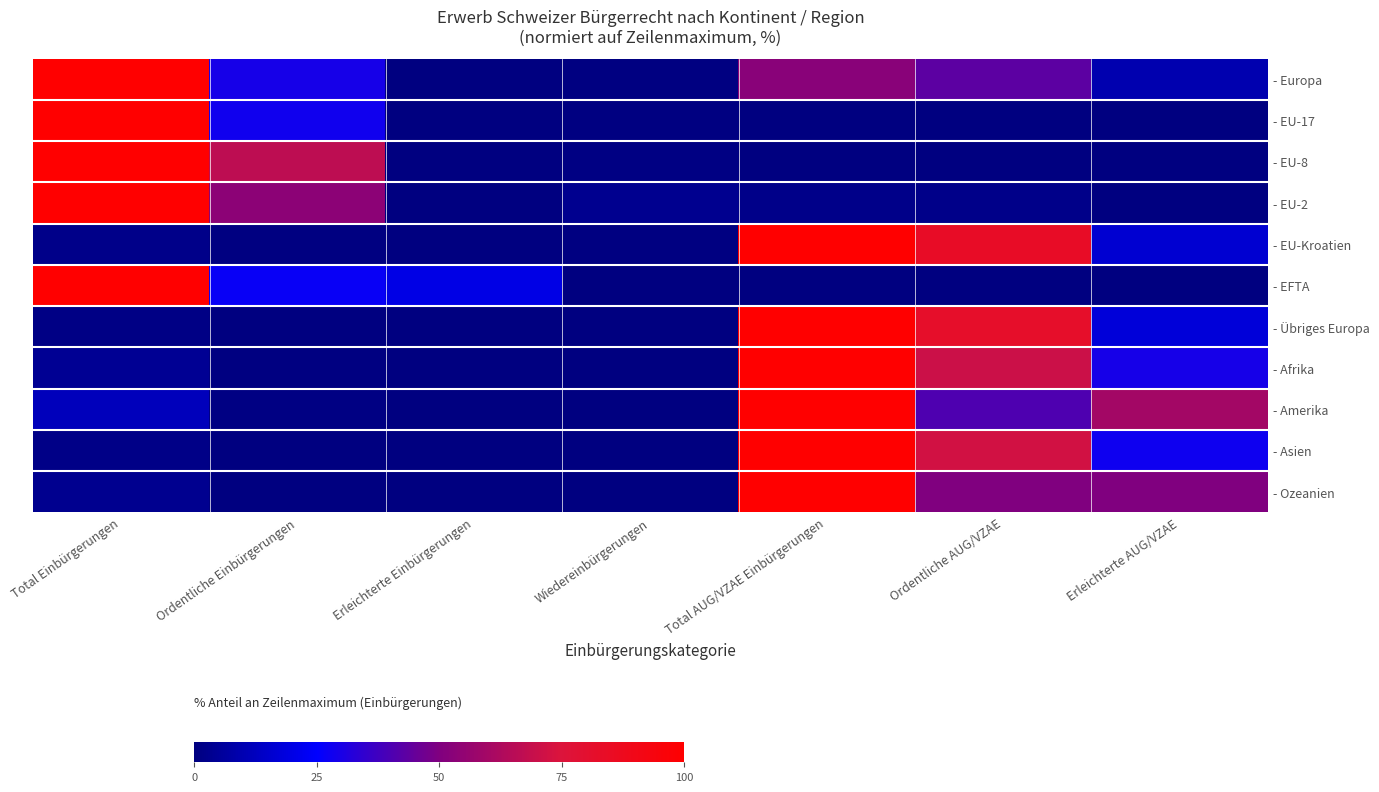

Reading right to left, list all the values displayed in this chart.

- Europa: Erleichterte AUG/VZAE=9.4	Ordentliche AUG/VZAE=43.3	Total AUG/VZAE Einbürgerungen=52.7	Wiedereinbürgerungen=0.7	Erleichterte Einbürgerungen=0.1	Ordentliche Einbürgerungen=29.6	Total Einbürgerungen=100.0
- EU-17: Erleichterte AUG/VZAE=0.0	Ordentliche AUG/VZAE=0.0	Total AUG/VZAE Einbürgerungen=0.0	Wiedereinbürgerungen=0.6	Erleichterte Einbürgerungen=0.1	Ordentliche Einbürgerungen=28.5	Total Einbürgerungen=100.0
- EU-8: Erleichterte AUG/VZAE=0.0	Ordentliche AUG/VZAE=0.0	Total AUG/VZAE Einbürgerungen=0.0	Wiedereinbürgerungen=1.0	Erleichterte Einbürgerungen=0.0	Ordentliche Einbürgerungen=66.5	Total Einbürgerungen=100.0
- EU-2: Erleichterte AUG/VZAE=0.0	Ordentliche AUG/VZAE=2.3	Total AUG/VZAE Einbürgerungen=2.3	Wiedereinbürgerungen=3.4	Erleichterte Einbürgerungen=0.0	Ordentliche Einbürgerungen=53.4	Total Einbürgerungen=100.0
- EU-Kroatien: Erleichterte AUG/VZAE=16.2	Ordentliche AUG/VZAE=83.8	Total AUG/VZAE Einbürgerungen=100.0	Wiedereinbürgerungen=0.4	Erleichterte Einbürgerungen=0.0	Ordentliche Einbürgerungen=0.4	Total Einbürgerungen=2.0
- EFTA: Erleichterte AUG/VZAE=0.0	Ordentliche AUG/VZAE=0.0	Total AUG/VZAE Einbürgerungen=0.0	Wiedereinbürgerungen=0.0	Erleichterte Einbürgerungen=20.0	Ordentliche Einbürgerungen=26.7	Total Einbürgerungen=100.0
- Übriges Europa: Erleichterte AUG/VZAE=17.9	Ordentliche AUG/VZAE=82.1	Total AUG/VZAE Einbürgerungen=100.0	Wiedereinbürgerungen=0.0	Erleichterte Einbürgerungen=0.0	Ordentliche Einbürgerungen=0.1	Total Einbürgerungen=1.3
- Afrika: Erleichterte AUG/VZAE=29.3	Ordentliche AUG/VZAE=70.7	Total AUG/VZAE Einbürgerungen=100.0	Wiedereinbürgerungen=0.0	Erleichterte Einbürgerungen=0.0	Ordentliche Einbürgerungen=0.4	Total Einbürgerungen=4.2
- Amerika: Erleichterte AUG/VZAE=59.7	Ordentliche AUG/VZAE=40.3	Total AUG/VZAE Einbürgerungen=100.0	Wiedereinbürgerungen=0.0	Erleichterte Einbürgerungen=0.0	Ordentliche Einbürgerungen=1.0	Total Einbürgerungen=11.7
- Asien: Erleichterte AUG/VZAE=27.8	Ordentliche AUG/VZAE=72.2	Total AUG/VZAE Einbürgerungen=100.0	Wiedereinbürgerungen=0.0	Erleichterte Einbürgerungen=0.0	Ordentliche Einbürgerungen=0.2	Total Einbürgerungen=1.9
- Ozeanien: Erleichterte AUG/VZAE=50.0	Ordentliche AUG/VZAE=50.0	Total AUG/VZAE Einbürgerungen=100.0	Wiedereinbürgerungen=0.0	Erleichterte Einbürgerungen=0.0	Ordentliche Einbürgerungen=0.0	Total Einbürgerungen=3.3